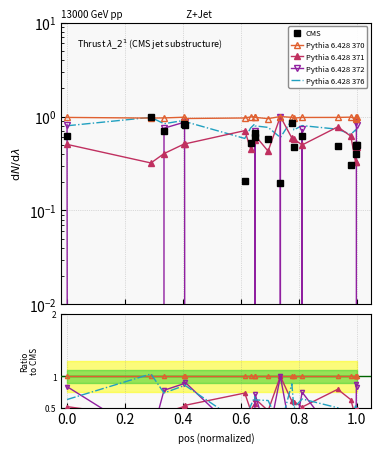

Reading left to right, transcribe all the data shown in this chart.

CMS: 0.6	1.0	0.7	0.8	0.8	0.2	0.5	0.7	0.6	0.6	0.2	0.9	0.5	0.6	0.5	0.3	0.5	0.5	0.4	0.5
Pythia 6.428 370: 1.0	1.0	1.0	1.0	1.0	1.0	1.0	1.0	1.0	1.0	1.0	1.0	1.0	1.0	1.0	1.0	0.9	1.0	1.0	1.0
Pythia 6.428 371: 0.5	0.3	0.4	0.5	0.5	0.7	0.5	0.6	0.6	0.4	1.0	0.6	0.6	0.5	0.8	0.6	0.3	0.3	0.5	0.5
Pythia 6.428 372: 0.8	0.0	0.8	0.9	0.9	0.0	0.0	0.0	0.7	0.0	1.0	0.0	0.0	0.7	0.0	0.0	0.0	0.0	0.9	0.8
Pythia 6.428 376: 0.8	1.0	0.8	0.9	0.9	0.6	0.8	0.8	0.8	0.8	0.6	0.9	0.7	0.8	0.7	0.6	0.7	0.7	0.7	0.7